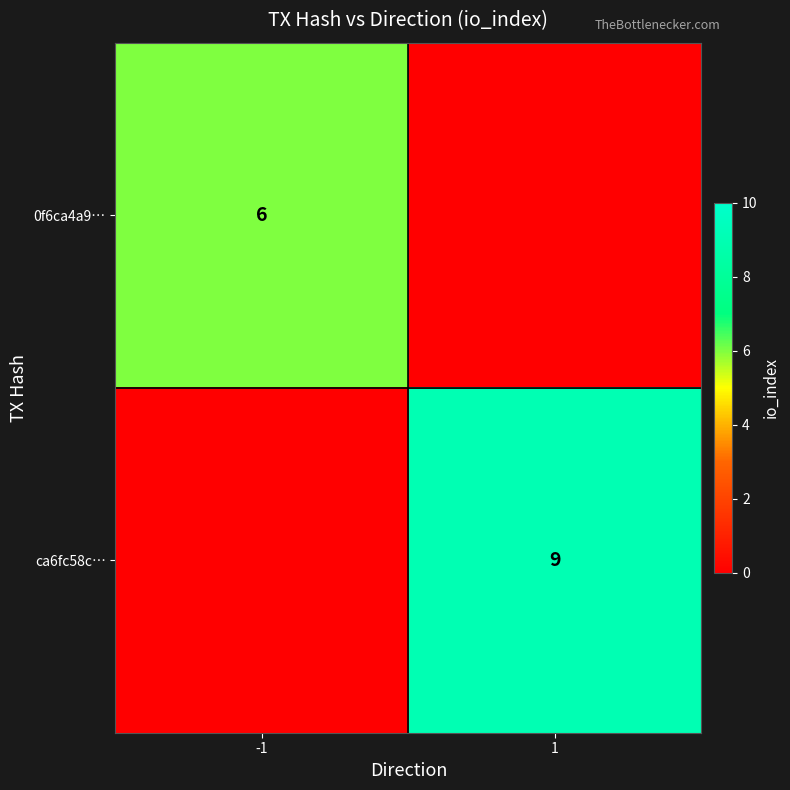

True or false: ca6fc58c… has a value of 6 at 1.

False